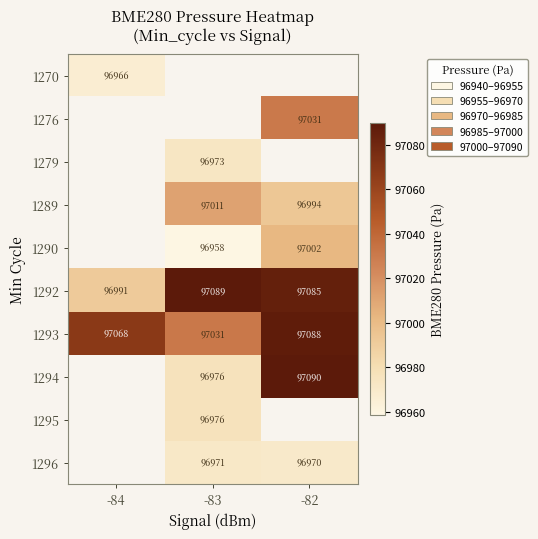

How many series are shown in this chart?

10